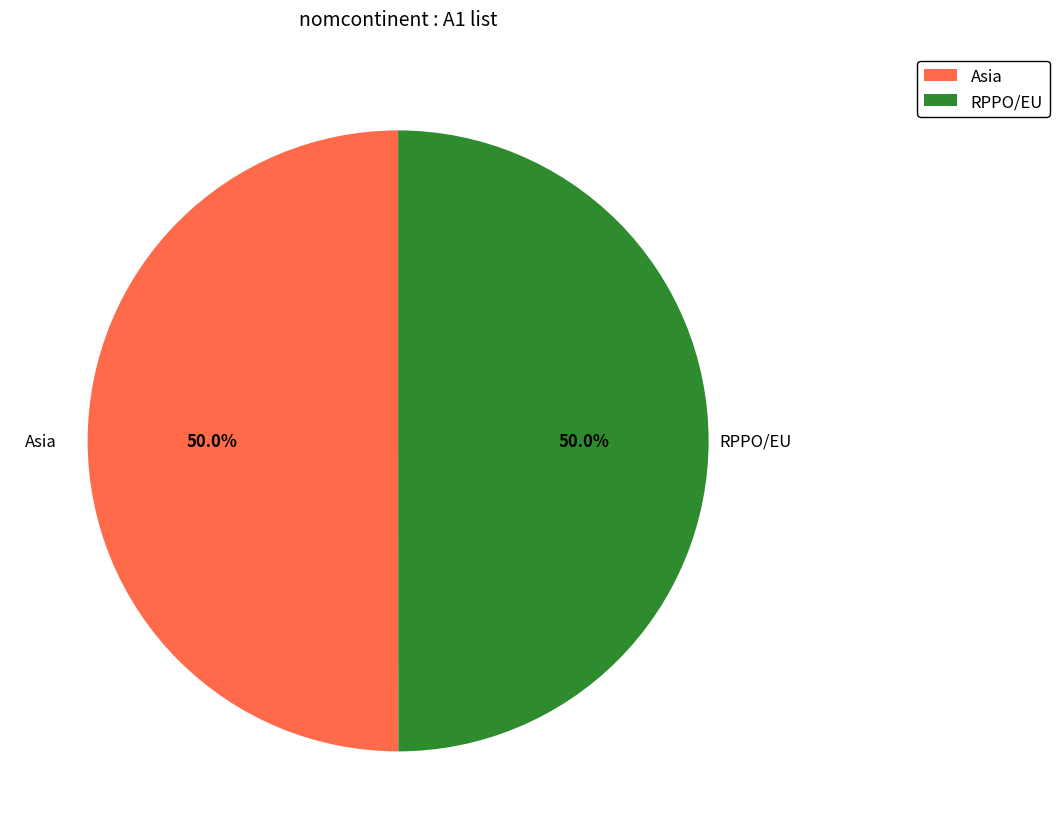

What percentage is the RPPO/EU slice, to the nearest percent?

50%